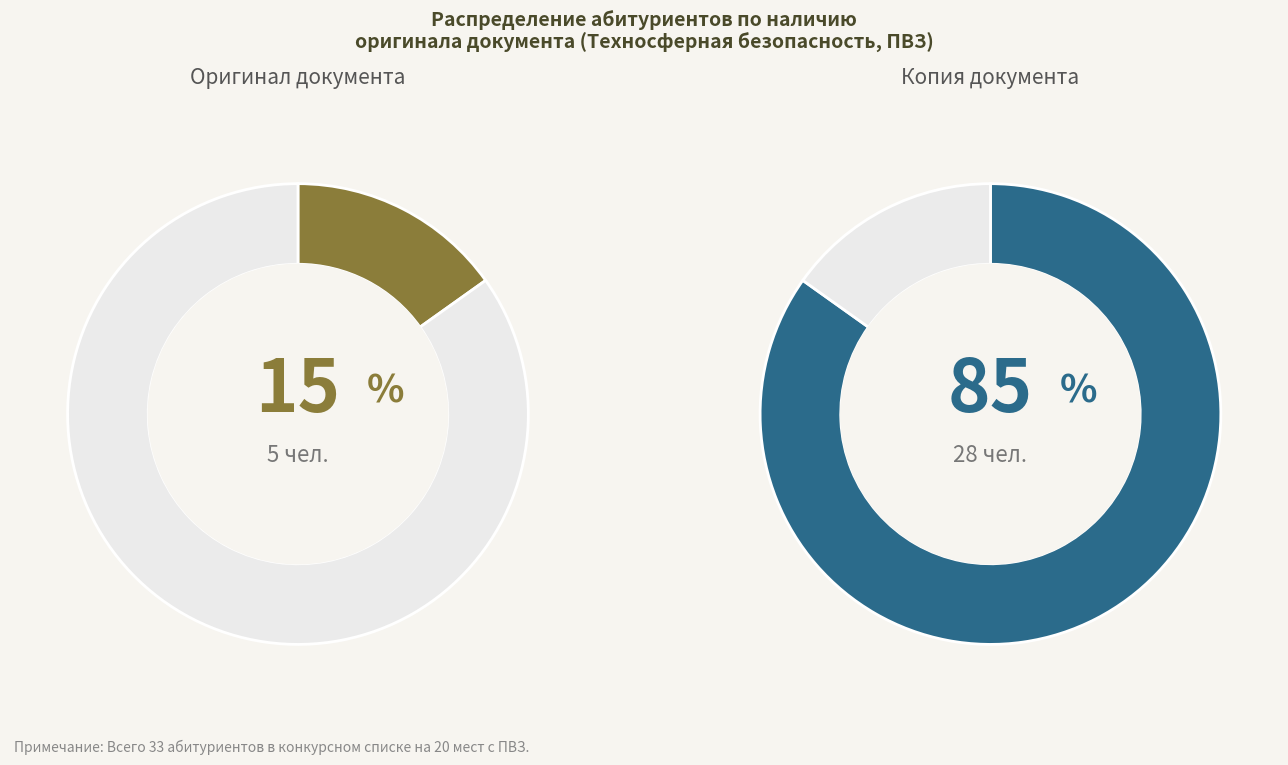

Combined, what portion of the pie is Копия and Оригинал?

100.0%